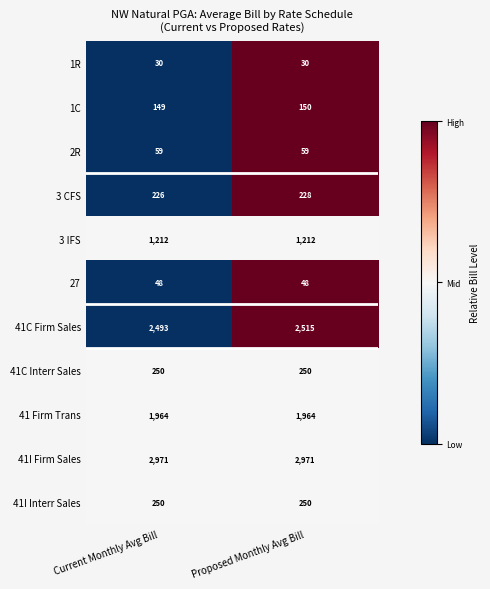

What is the average value of the 1R series?

30